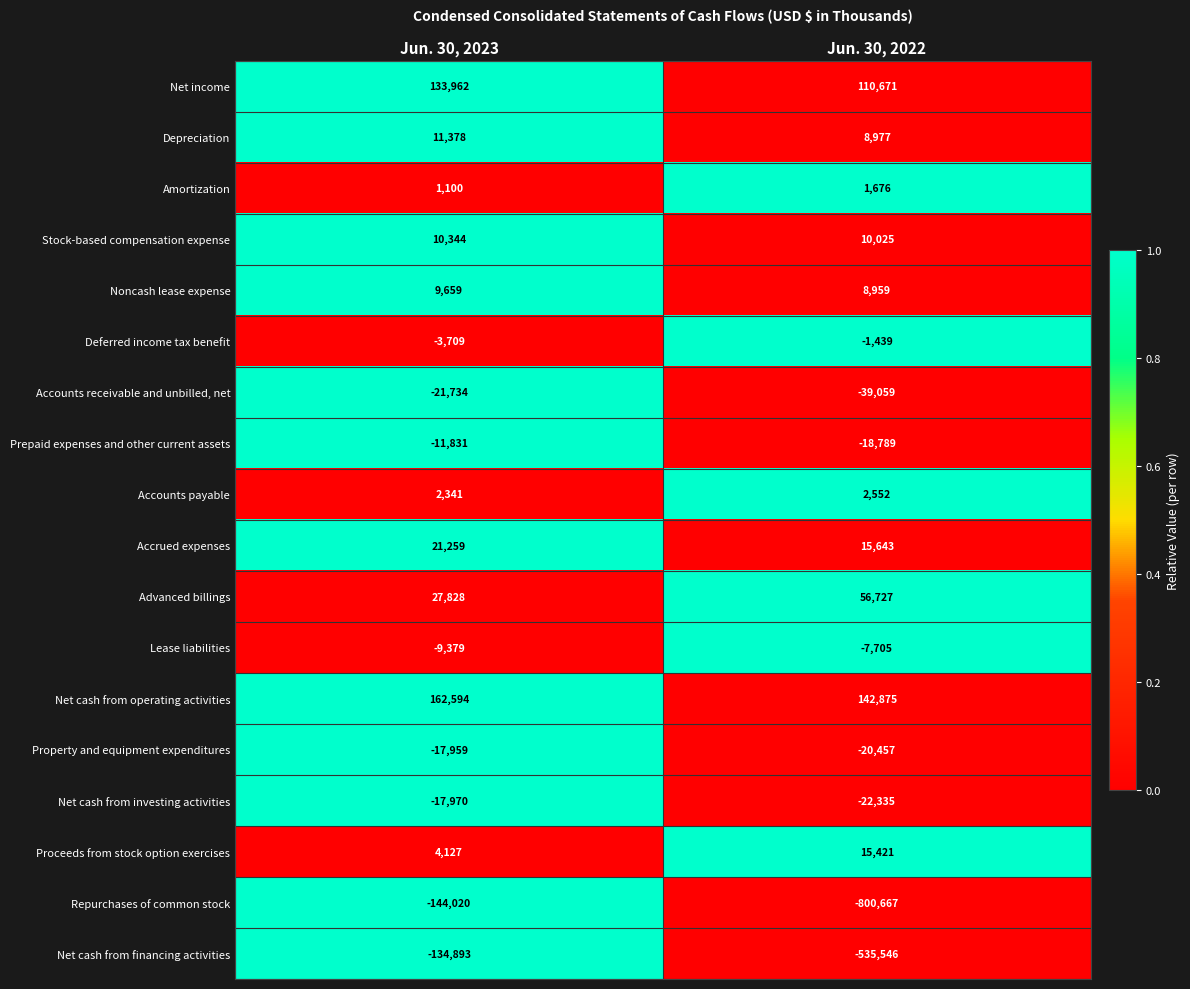

Which series has the largest total across all categories?

Net cash from operating activities